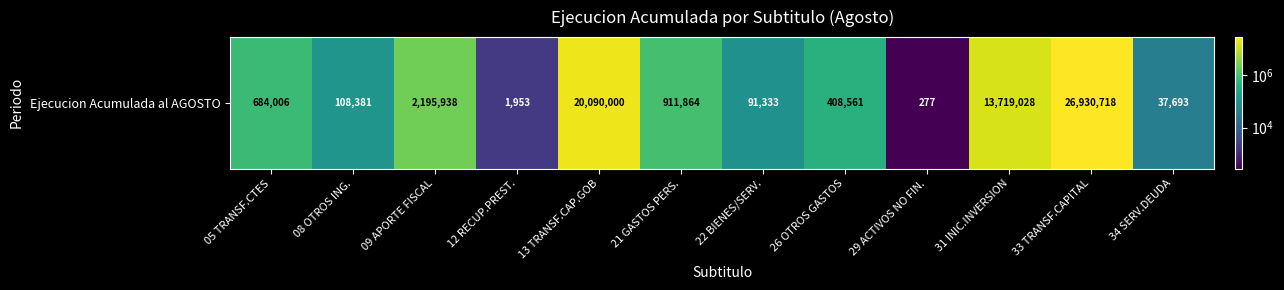

What is the sum of the values at 34 SERV.DEUDA and 08 OTROS ING.?

146074